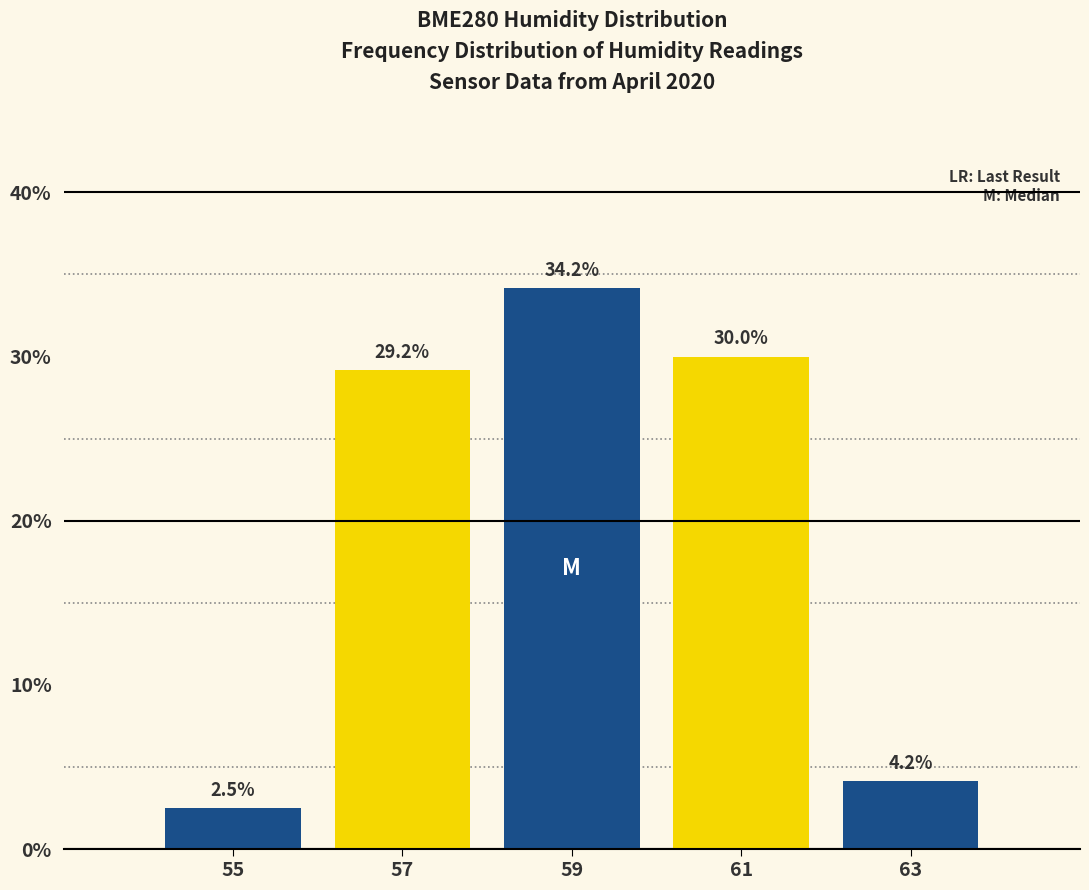

Reading left to right, list every bar in this chart as the range it spans on the x-axis followed by its height.

54 to 56: 2.5
56 to 58: 29.2
58 to 60: 34.2
60 to 62: 30.0
62 to 64: 4.2